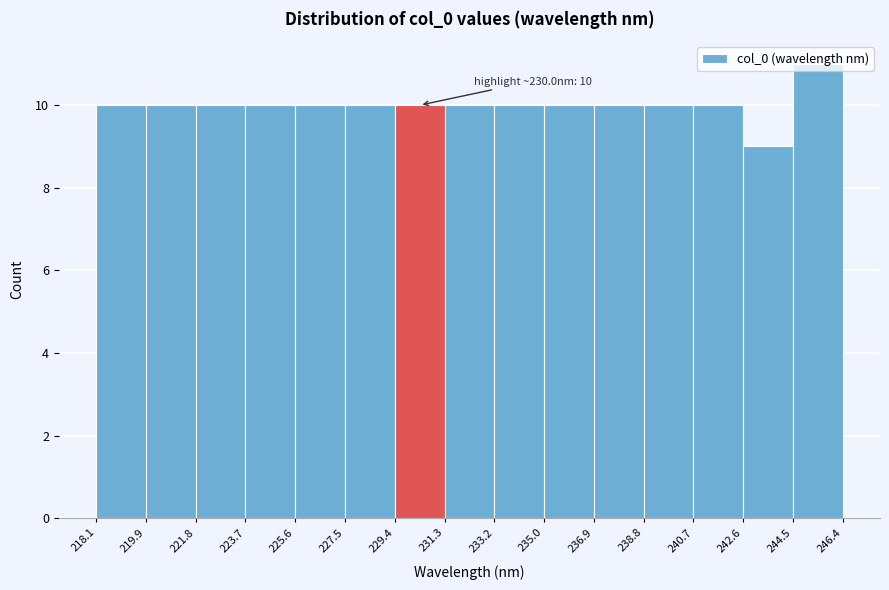

Which range on the x-axis has the tallest bar?

244.5 to 246.4